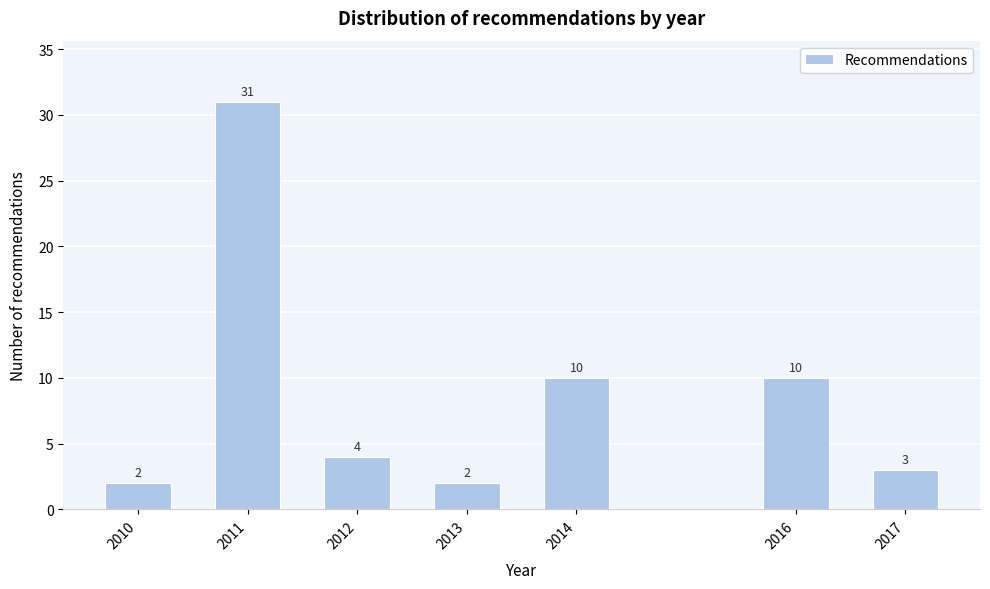

Reading left to right, list all the values displayed in this chart.

2	31	4	2	10	10	3